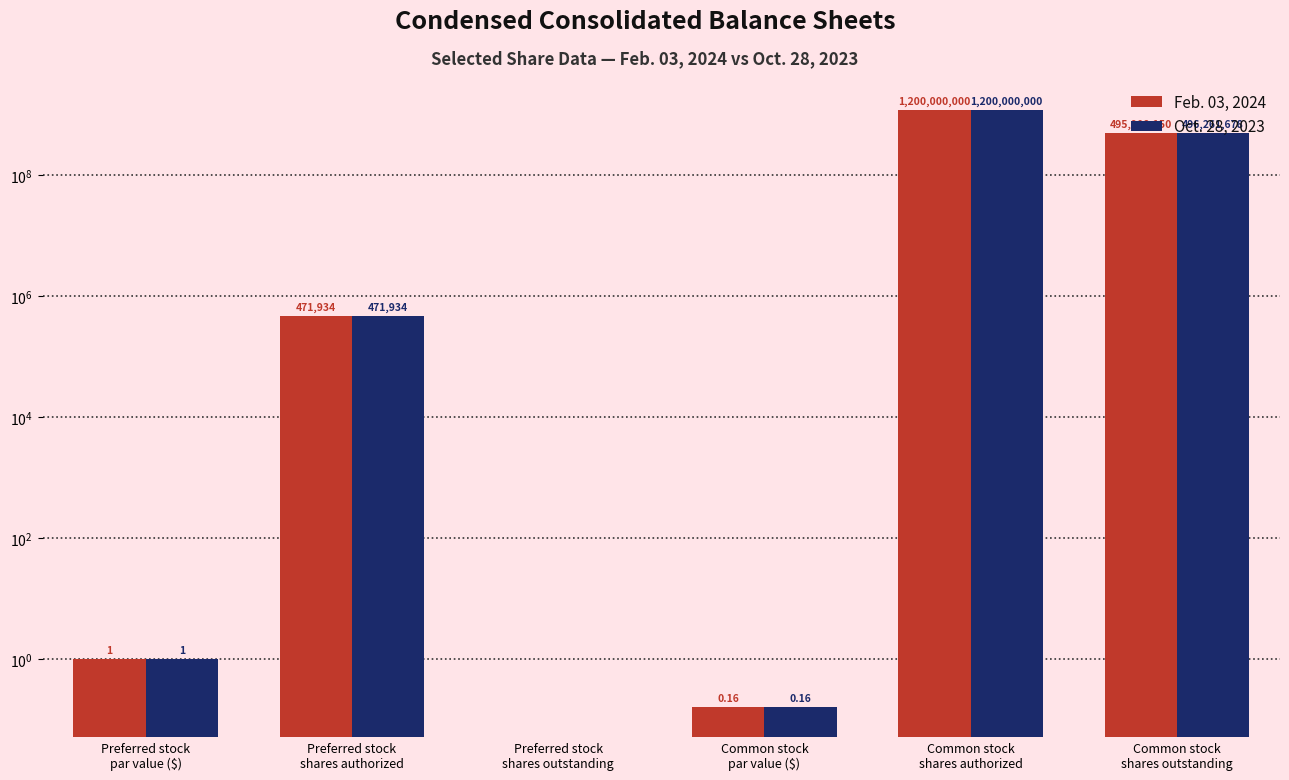

The Feb. 03, 2024 series shows 815065.2 at Preferred stock
shares authorized. True or false?

False